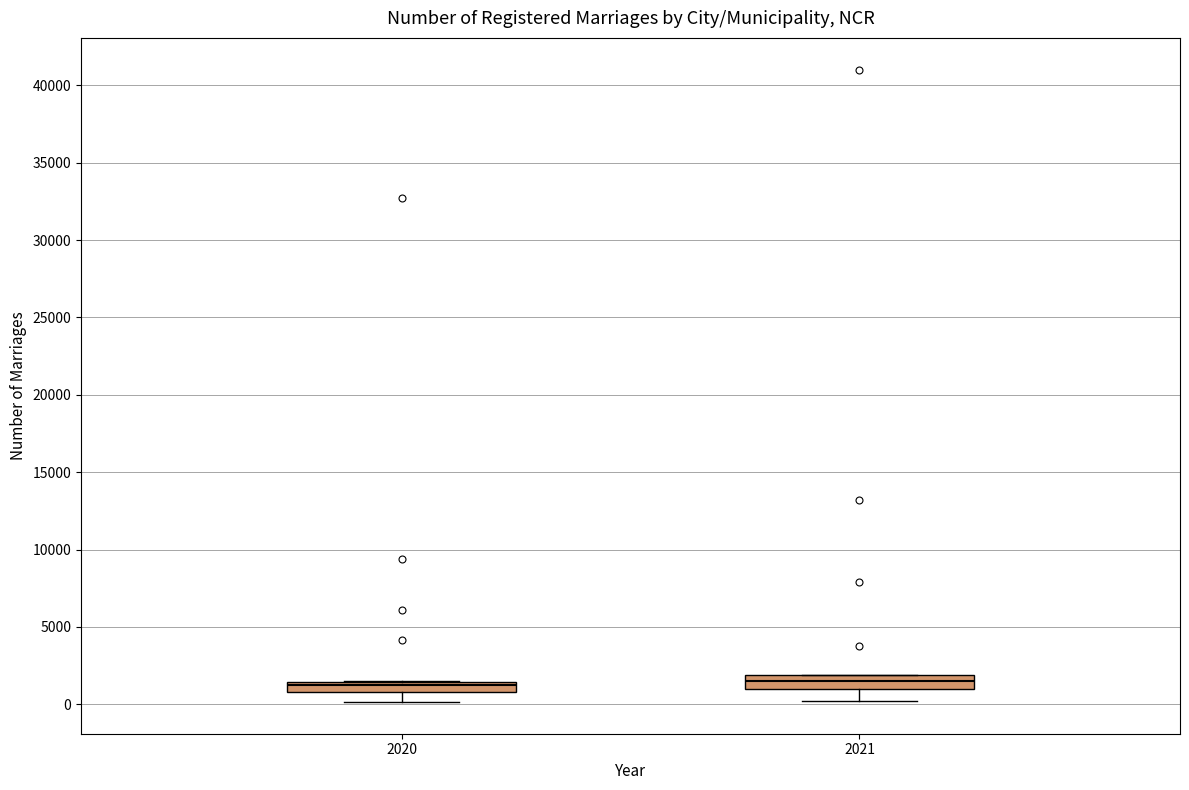

Where is the lower edge of the box at x = 2020 on the y-axis? The values are not printed on the chart, so give them approximately, as read against the axis.

1000